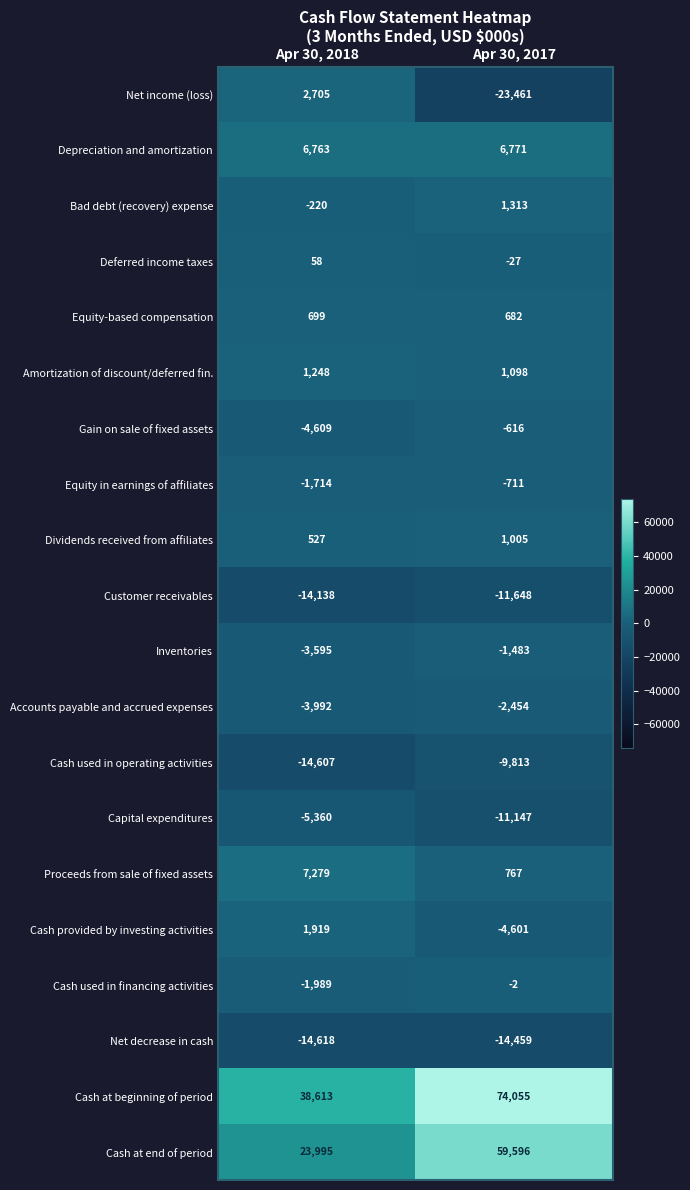

What is the highest value of the Deferred income taxes series?

58